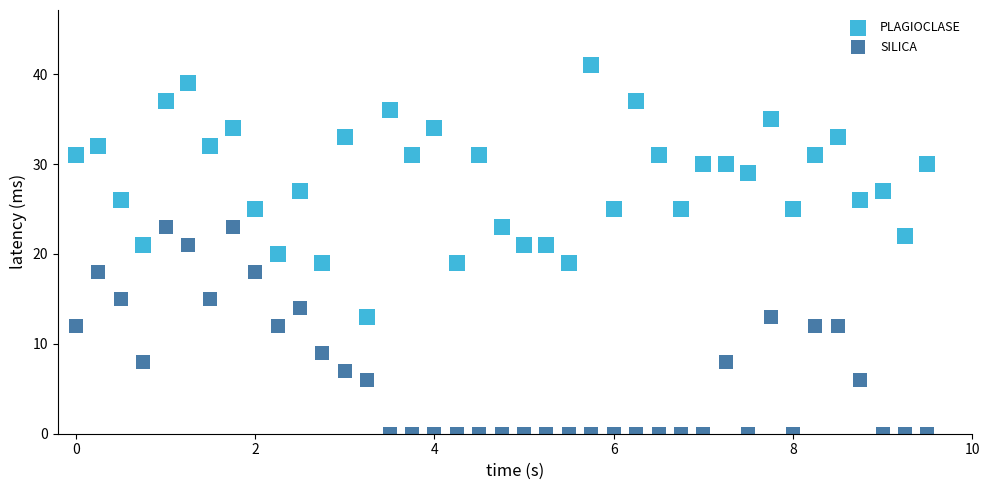

Which series has the largest Y range (max minus min)?

PLAGIOCLASE